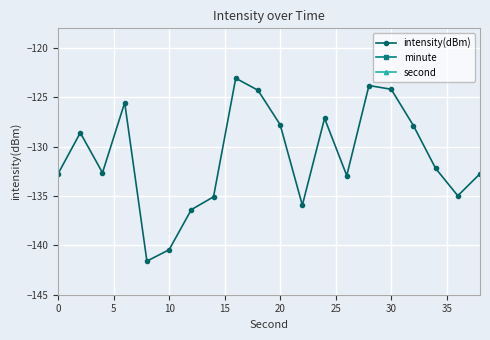

Is it true that intensity(dBm) equals -132.7 at 0?

True